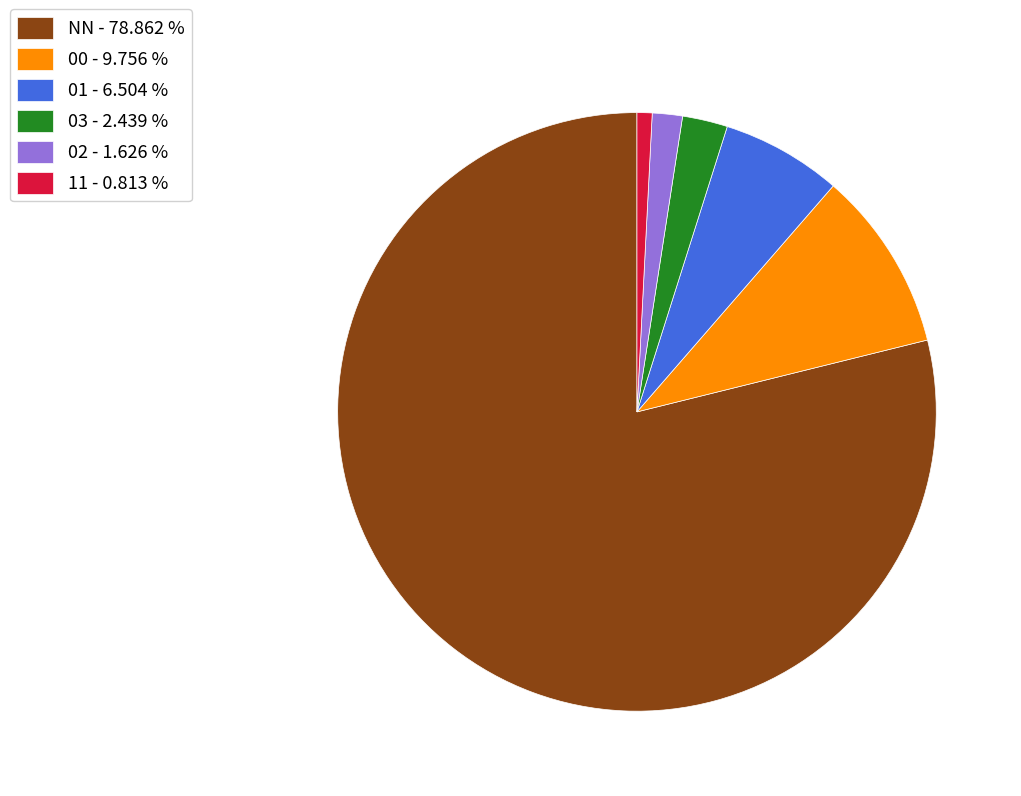

Rank the categories by value from lowest to highest.

11, 02, 03, 01, 00, NN